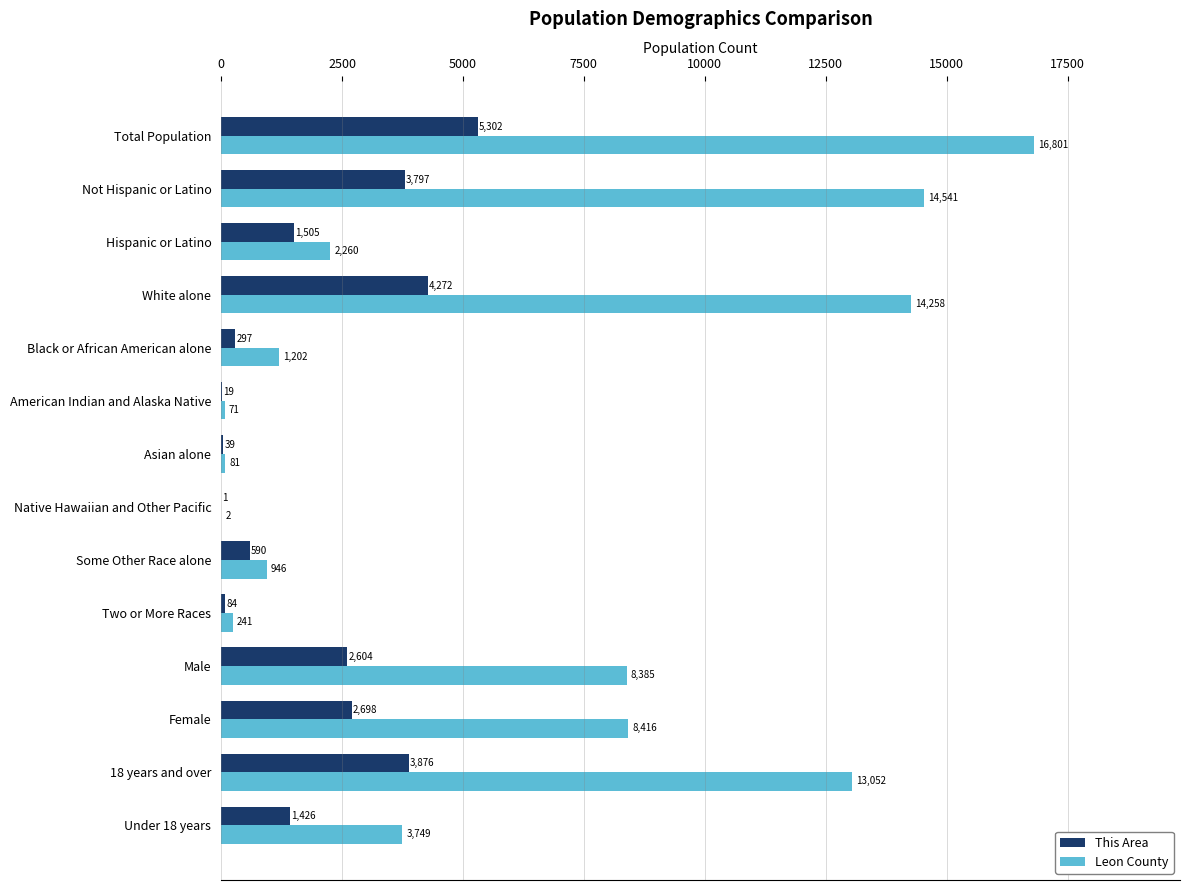

What is the total value across all series at 18 years and over?

16928